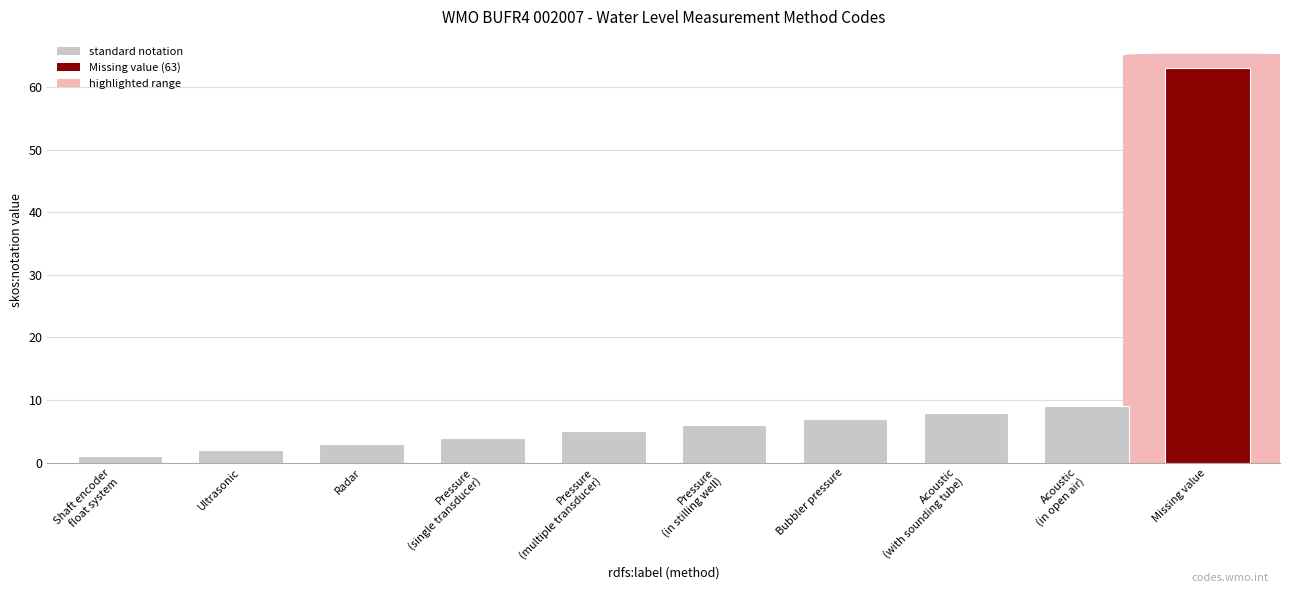

What is the maximum value shown in the chart?

63